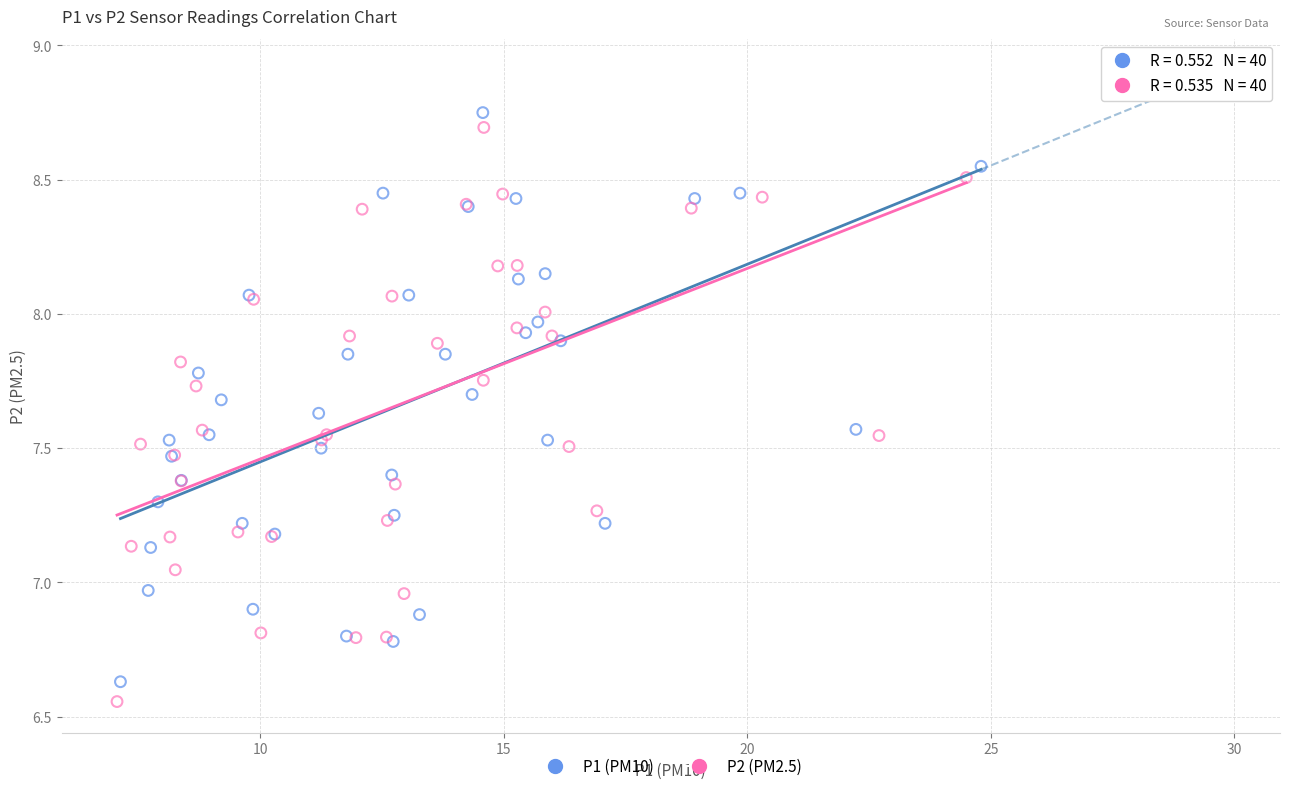

Which series has the largest Y range (max minus min)?

P2 (PM2.5)